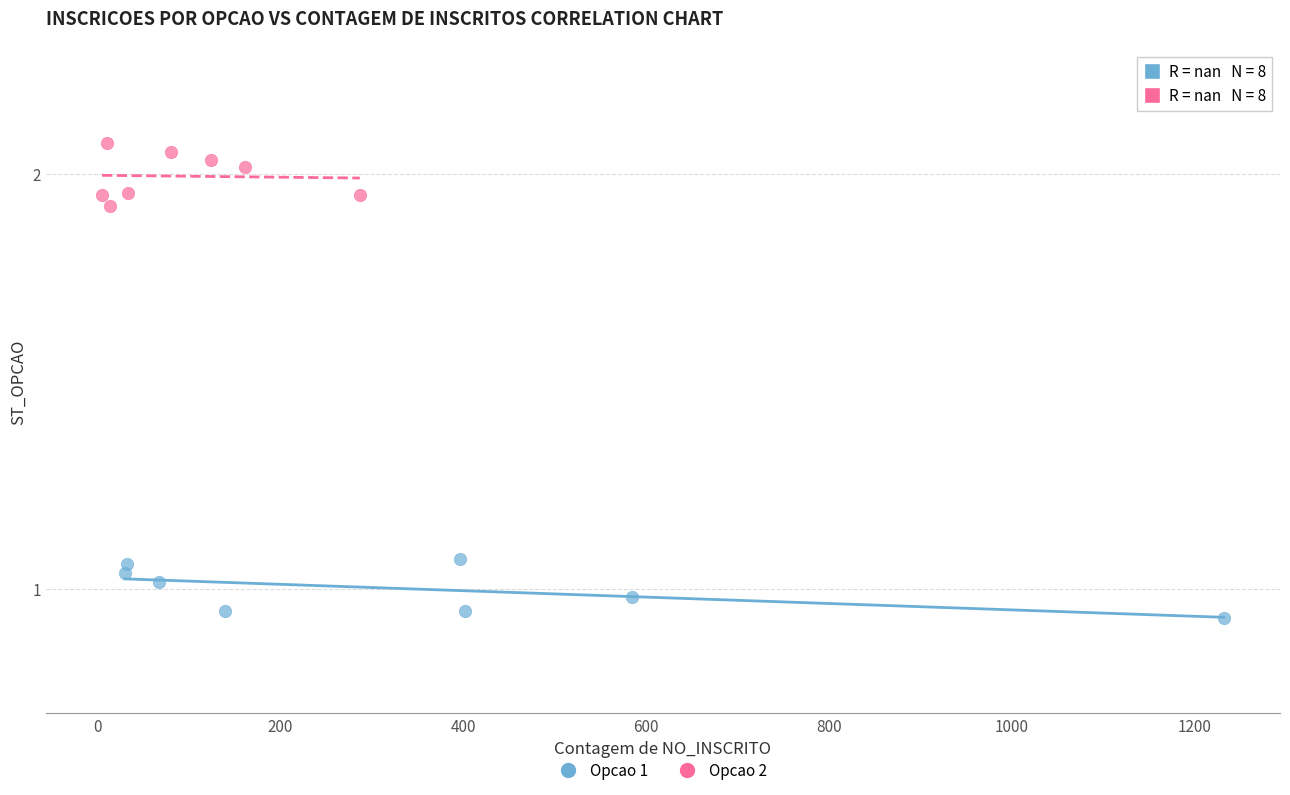

Which series reaches the minimum Y coordinate?

Opcao 1